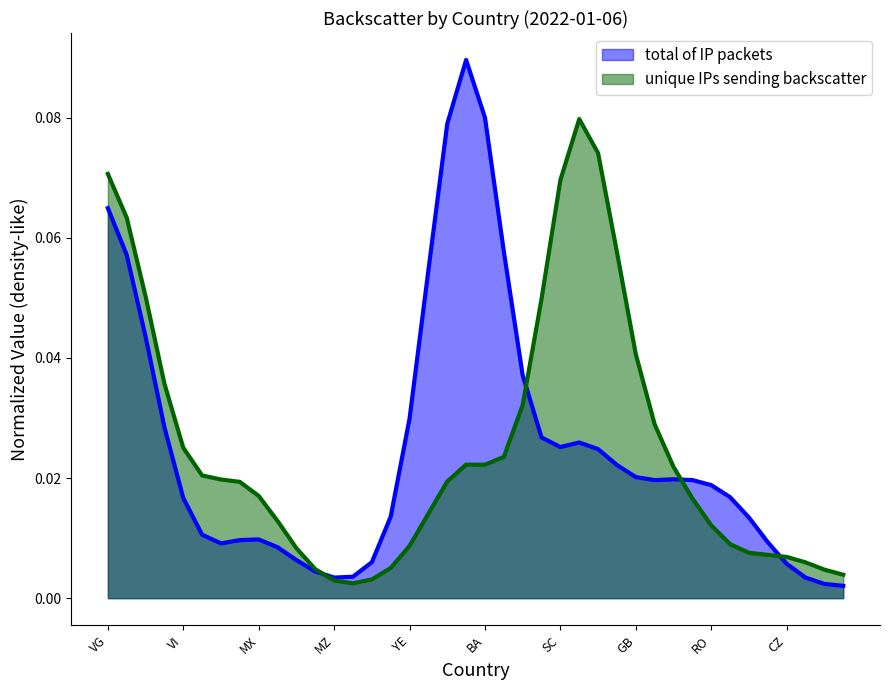

What is the label of the 38th point from the left?

37